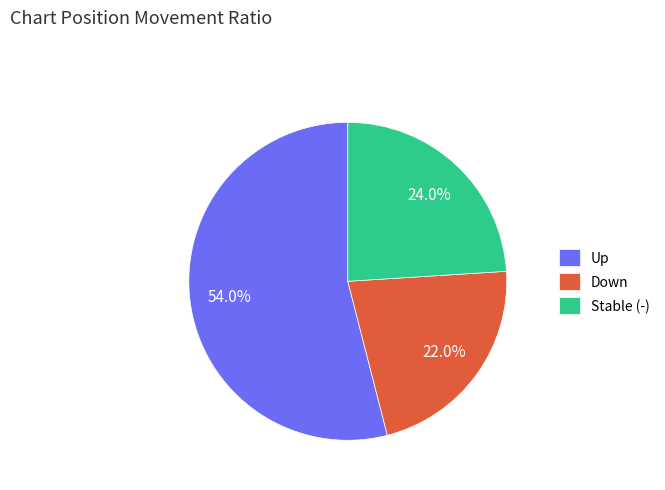

Between Up and Down, which is larger?

Up